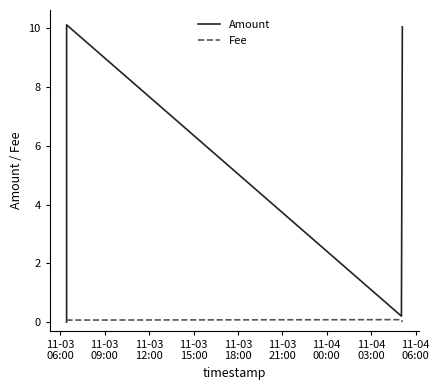

Which series ends up on top after the final intersection of Fee and Amount?

Amount